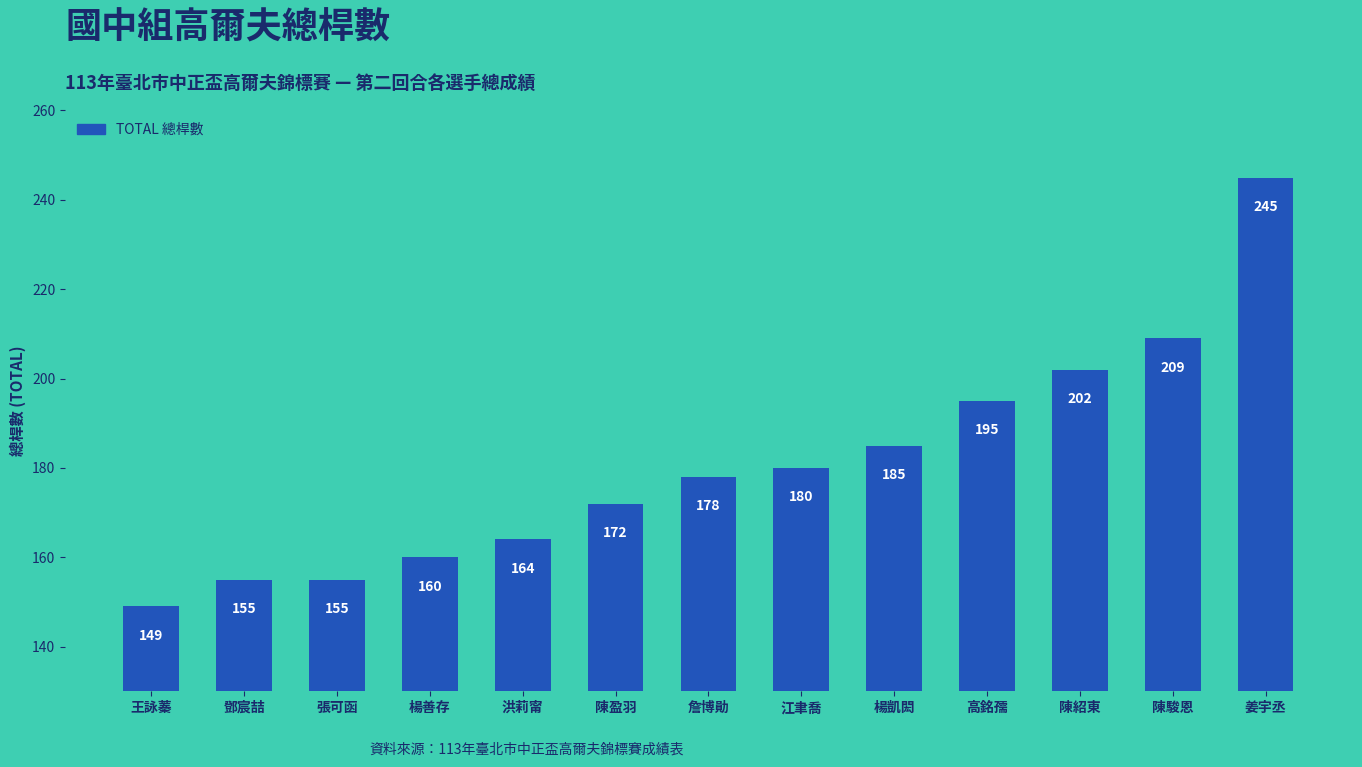

What is the ratio of the value at 陳盈羽 to the value at 姜宇丞?

0.7